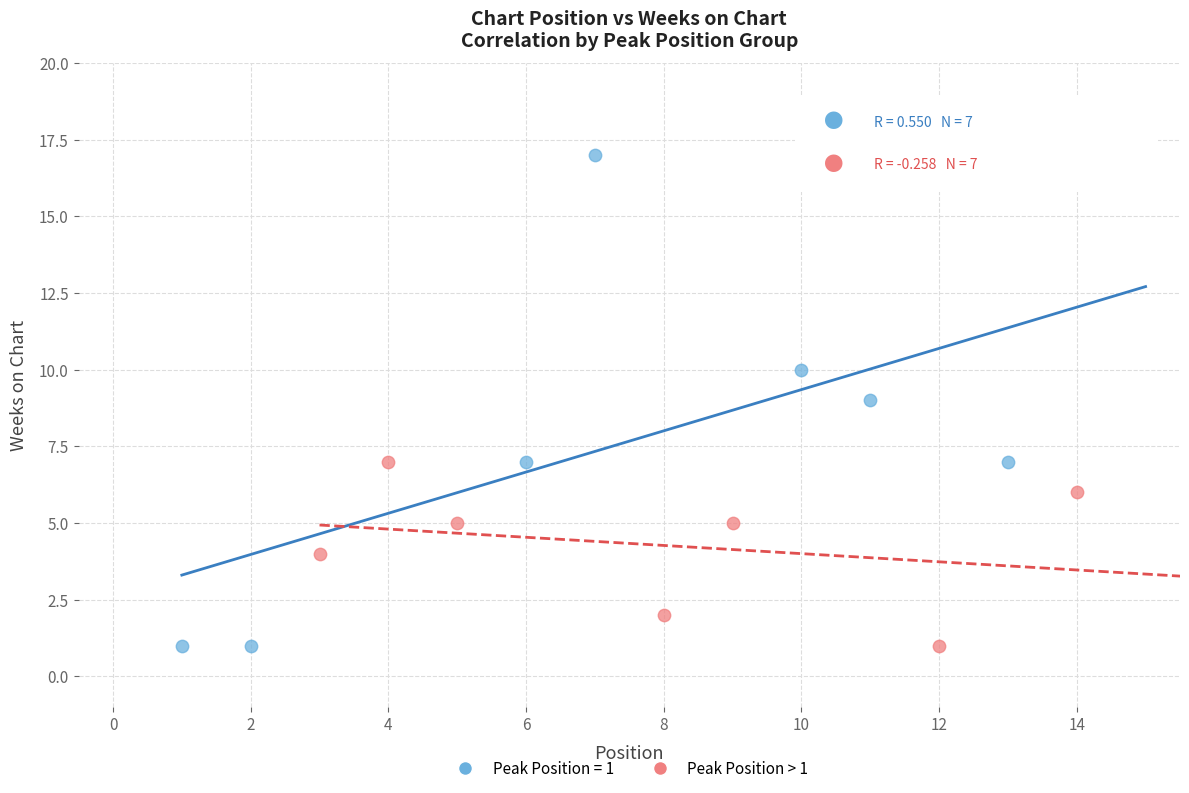

Which series contains the highest Y value?

Peak Position = 1